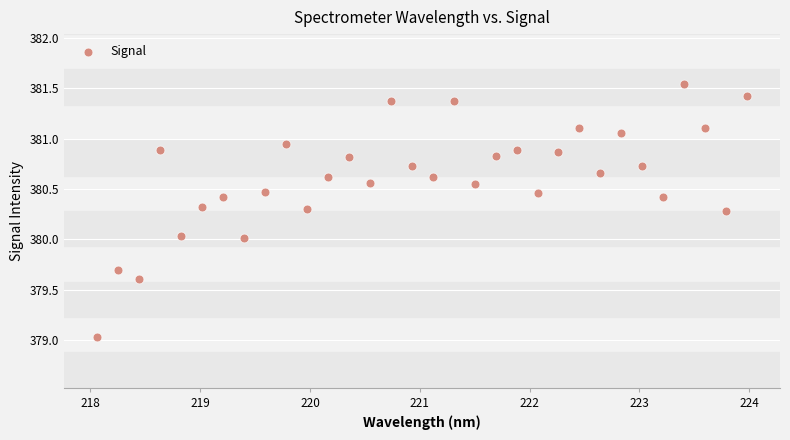

What is the range of Y values (max minus min)?

2.5